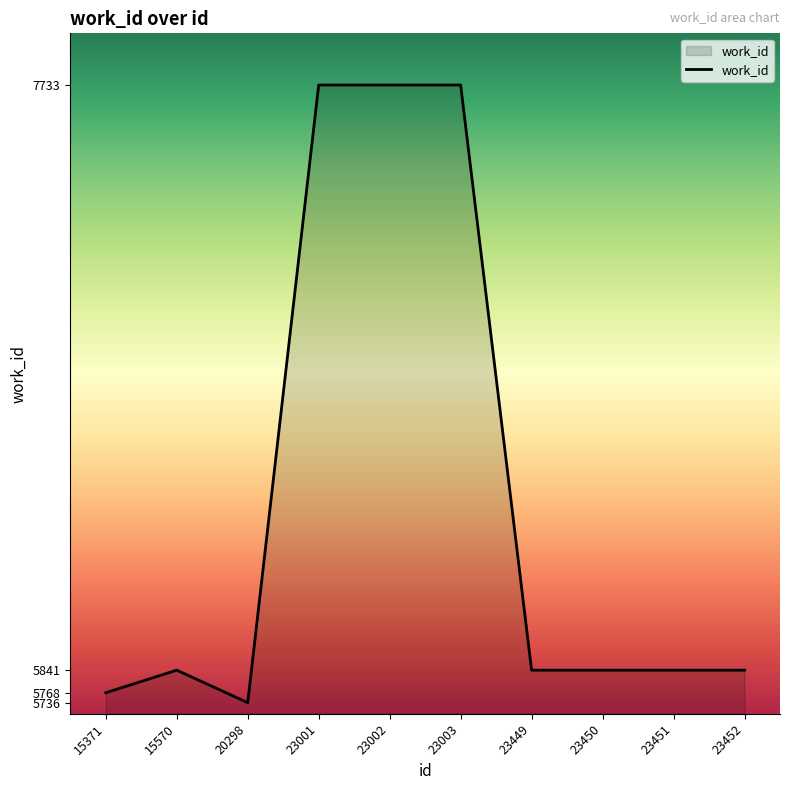

At which category does the data reach its first local peak?

15570